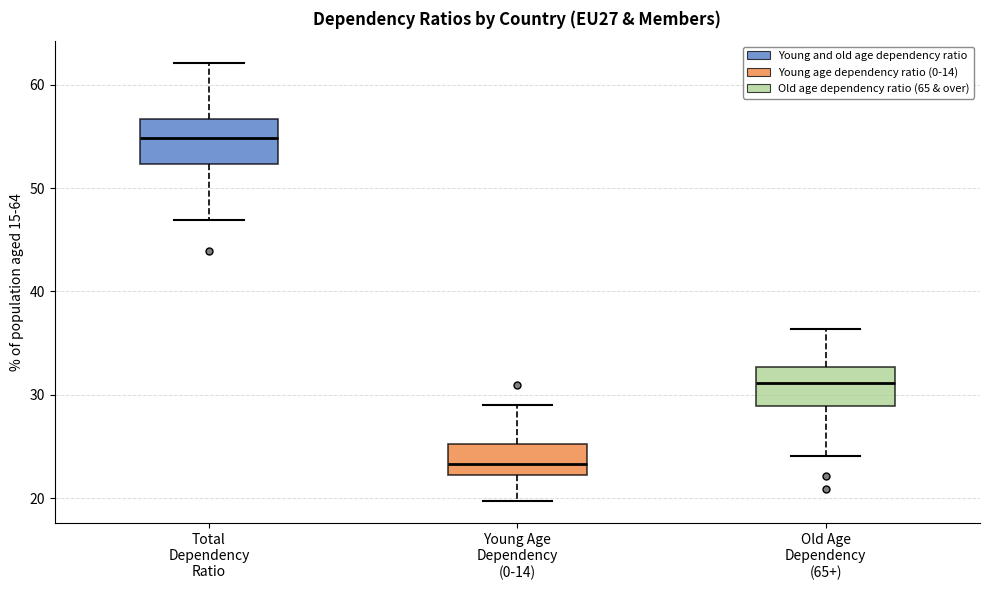

Reading left to right, transcribe this box plot: for each box, give where its median line is, the range the box spans, and where its two whiskers end, as read against the y-axis. The values are not printed on the chart, so give them approximately, as read against the axis.

Total Dependency Ratio: median 55, box 52 to 57, whiskers 47 to 62
Young Age Dependency (0-14): median 23, box 22 to 25, whiskers 20 to 29
Old Age Dependency (65+): median 31, box 29 to 33, whiskers 24 to 36